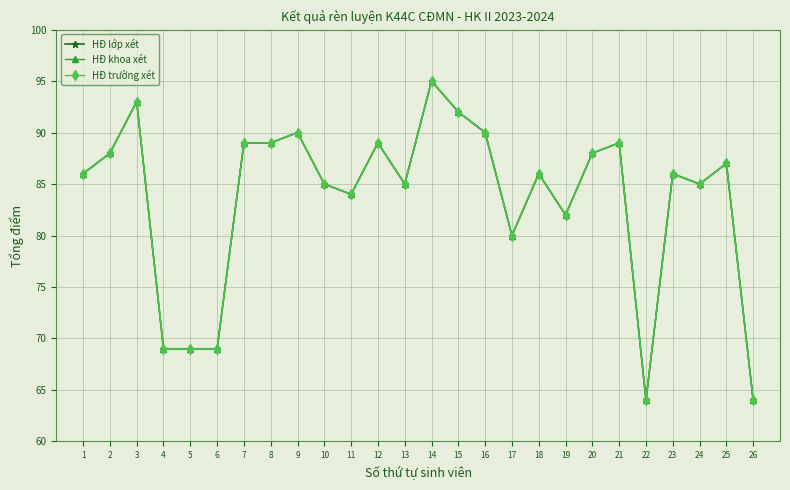

Does the chart have visible grid lines?

Yes